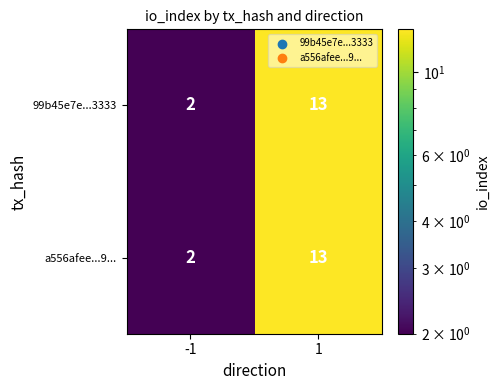

Reading left to right, what are all the values shown in this chart?

99b45e7e...3333: 2	13
a556afee...9...: 2	13